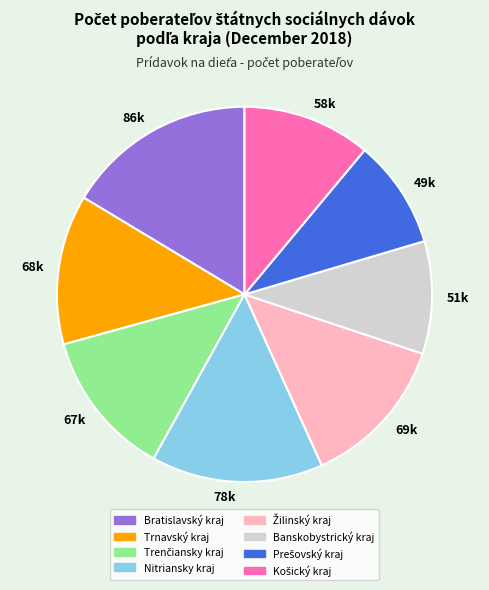

Do 58k and 67k together represent more than half of the pie?

No